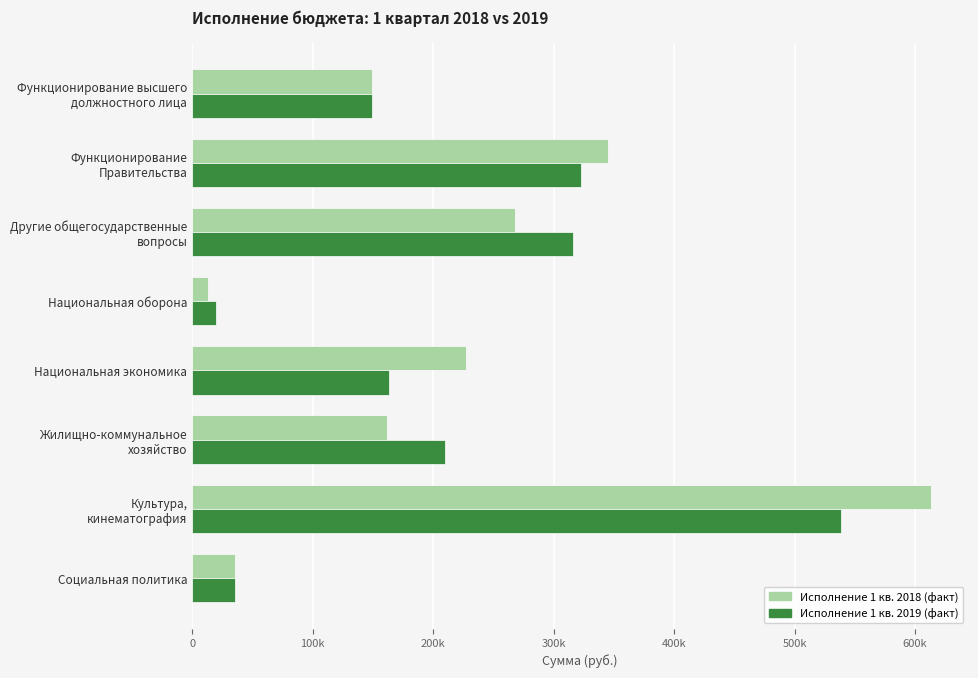

Which series has the largest total across all categories?

Исполнение 1 кв. 2018 (факт)